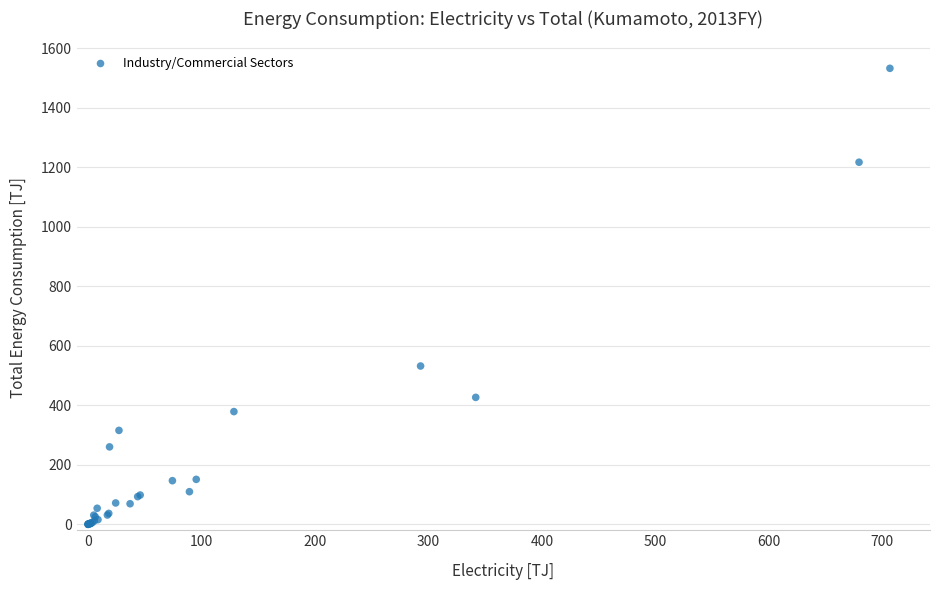

What Y value in the scatter plot is closest to 766?

532.0